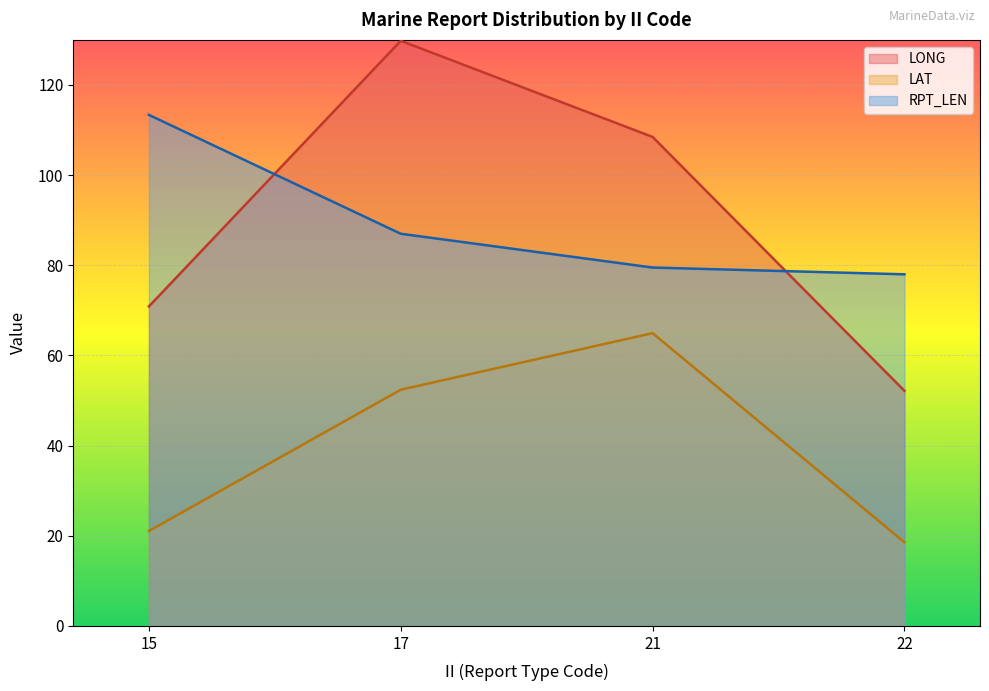

Which category has the lowest value in the LONG series?

22